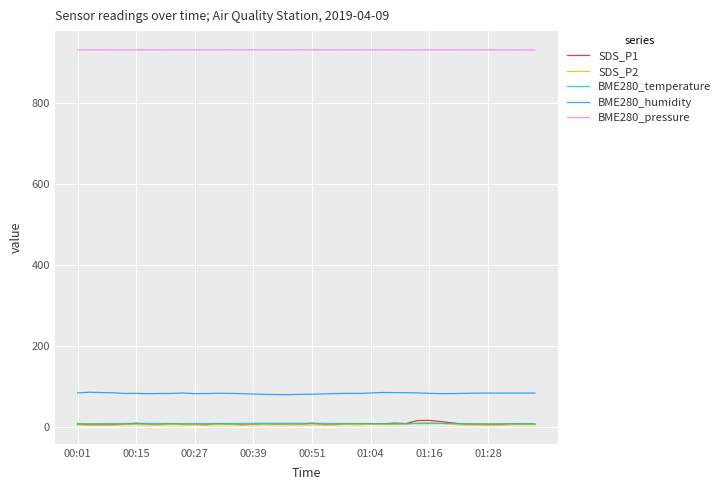

True or false: BME280_temperature and BME280_humidity cross at least once.

False